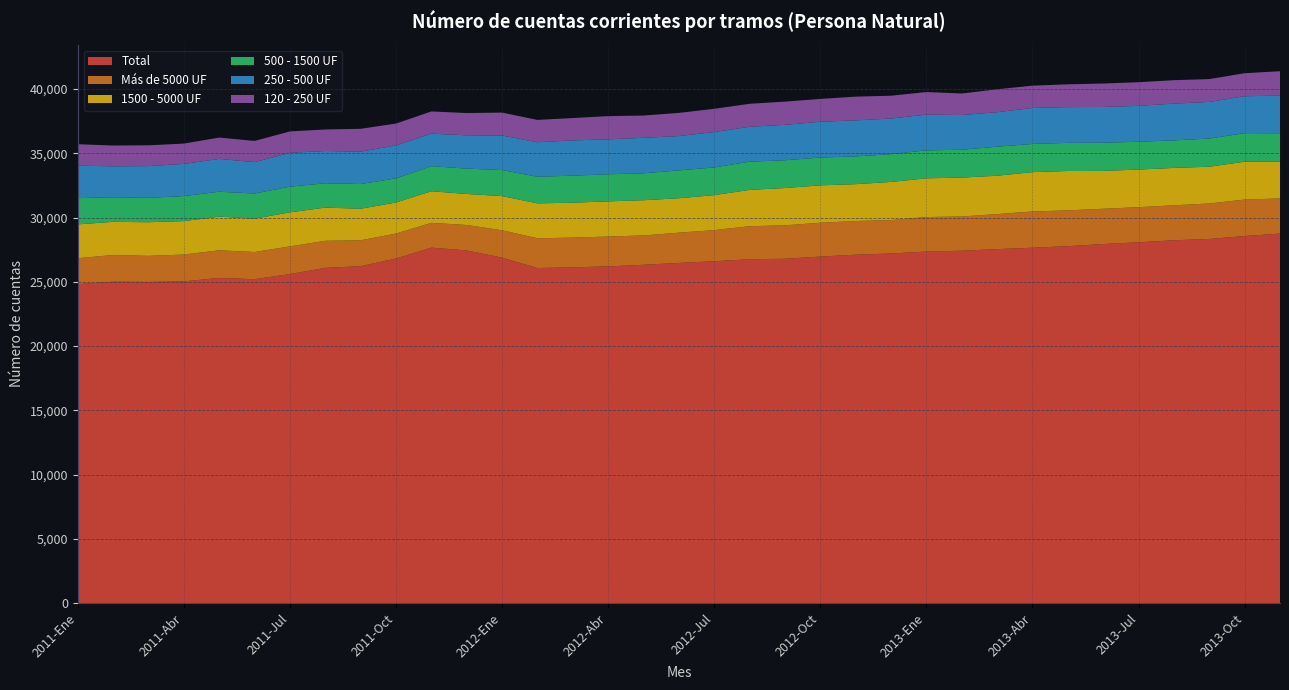

Reading left to right, extract all data points from this chart.

Total: 2011-Ene=24822	2011-Feb=25008	2011-Mar=24992	2011-Abr=25034	2011-May=25300	2011-Jun=25203	2011-Jul=25602	2011-Ago=26084	2011-Sep=26215	2011-Oct=26812	2011-Nov=27659	2011-Dic=27438	2012-Ene=26877	2012-Feb=26070	2012-Mar=26127	2012-Abr=26196	2012-May=26323	2012-Jun=26467	2012-Jul=26600	2012-Ago=26755	2012-Sep=26792	2012-Oct=26962	2012-Nov=27108	2012-Dic=27203	2013-Ene=27353	2013-Feb=27418	2013-Mar=27542	2013-Abr=27650	2013-May=27770	2013-Jun=27938	2013-Jul=28073	2013-Ago=28231	2013-Sep=28331	2013-Oct=28561	2013-Nov=28748
Más de 5000 UF: 2011-Ene=2011	2011-Feb=2077	2011-Mar=2025	2011-Abr=2087	2011-May=2151	2011-Jun=2115	2011-Jul=2151	2011-Ago=2106	2011-Sep=2013	2011-Oct=1942	2011-Nov=1927	2011-Dic=1981	2012-Ene=2131	2012-Feb=2314	2012-Mar=2312	2012-Abr=2325	2012-May=2283	2012-Jun=2355	2012-Jul=2421	2012-Ago=2571	2012-Sep=2601	2012-Oct=2632	2012-Nov=2621	2012-Dic=2597	2013-Ene=2685	2013-Feb=2662	2013-Mar=2724	2013-Abr=2820	2013-May=2788	2013-Jun=2744	2013-Jul=2732	2013-Ago=2721	2013-Sep=2759	2013-Oct=2838	2013-Nov=2736
1500 - 5000 UF: 2011-Ene=2635	2011-Feb=2579	2011-Mar=2617	2011-Abr=2603	2011-May=2618	2011-Jun=2595	2011-Jul=2651	2011-Ago=2582	2011-Sep=2457	2011-Oct=2417	2011-Nov=2460	2011-Dic=2414	2012-Ene=2659	2012-Feb=2719	2012-Mar=2715	2012-Abr=2737	2012-May=2740	2012-Jun=2678	2012-Jul=2722	2012-Ago=2825	2012-Sep=2901	2012-Oct=2910	2012-Nov=2867	2012-Dic=2969	2013-Ene=3013	2013-Feb=3025	2013-Mar=2987	2013-Abr=3062	2013-May=3061	2013-Jun=2945	2013-Jul=2926	2013-Ago=2907	2013-Sep=2862	2013-Oct=2944	2013-Nov=2852
500 - 1500 UF: 2011-Ene=2039	2011-Feb=1911	2011-Mar=1896	2011-Abr=1946	2011-May=1937	2011-Jun=1957	2011-Jul=1996	2011-Ago=1893	2011-Sep=1921	2011-Oct=1872	2011-Nov=1949	2011-Dic=1972	2012-Ene=2026	2012-Feb=2069	2012-Mar=2103	2012-Abr=2106	2012-May=2095	2012-Jun=2168	2012-Jul=2153	2012-Ago=2196	2012-Sep=2161	2012-Oct=2162	2012-Nov=2159	2012-Dic=2161	2013-Ene=2177	2013-Feb=2166	2013-Mar=2259	2013-Abr=2192	2013-May=2188	2013-Jun=2188	2013-Jul=2166	2013-Ago=2141	2013-Sep=2192	2013-Oct=2222	2013-Nov=2220
250 - 500 UF: 2011-Ene=2526	2011-Feb=2412	2011-Mar=2471	2011-Abr=2501	2011-May=2554	2011-Jun=2440	2011-Jul=2637	2011-Ago=2511	2011-Sep=2518	2011-Oct=2571	2011-Nov=2532	2011-Dic=2592	2012-Ene=2687	2012-Feb=2685	2012-Mar=2744	2012-Abr=2718	2012-May=2760	2012-Jun=2669	2012-Jul=2754	2012-Ago=2716	2012-Sep=2755	2012-Oct=2787	2012-Nov=2803	2012-Dic=2770	2013-Ene=2779	2013-Feb=2704	2013-Mar=2681	2013-Abr=2800	2013-May=2783	2013-Jun=2787	2013-Jul=2791	2013-Ago=2861	2013-Sep=2848	2013-Oct=2872	2013-Nov=2926
120 - 250 UF: 2011-Ene=1670	2011-Feb=1614	2011-Mar=1617	2011-Abr=1581	2011-May=1660	2011-Jun=1648	2011-Jul=1662	2011-Ago=1674	2011-Sep=1778	2011-Oct=1697	2011-Nov=1726	2011-Dic=1731	2012-Ene=1784	2012-Feb=1736	2012-Mar=1739	2012-Abr=1806	2012-May=1734	2012-Jun=1803	2012-Jul=1809	2012-Ago=1784	2012-Sep=1807	2012-Oct=1774	2012-Nov=1846	2012-Dic=1776	2013-Ene=1756	2013-Feb=1673	2013-Mar=1782	2013-Abr=1735	2013-May=1772	2013-Jun=1823	2013-Jul=1838	2013-Ago=1824	2013-Sep=1777	2013-Oct=1790	2013-Nov=1899